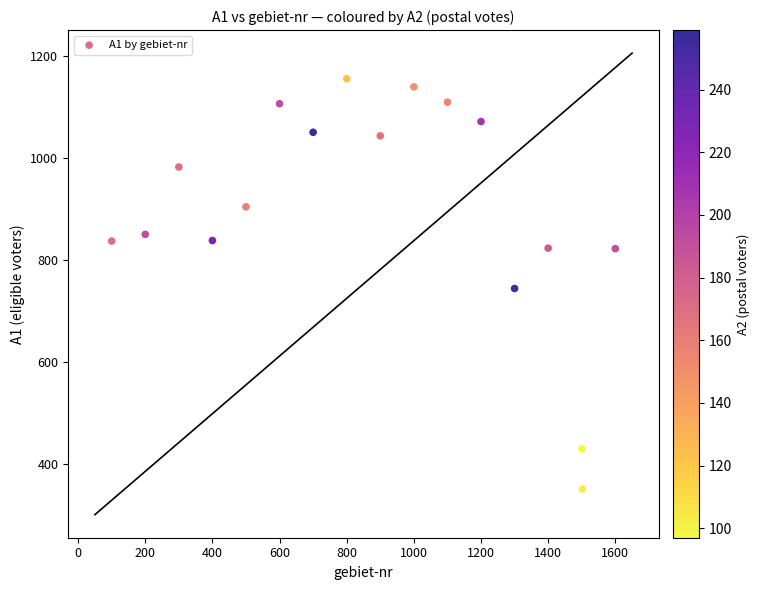

What is the range of X values (max minus min)?

1500